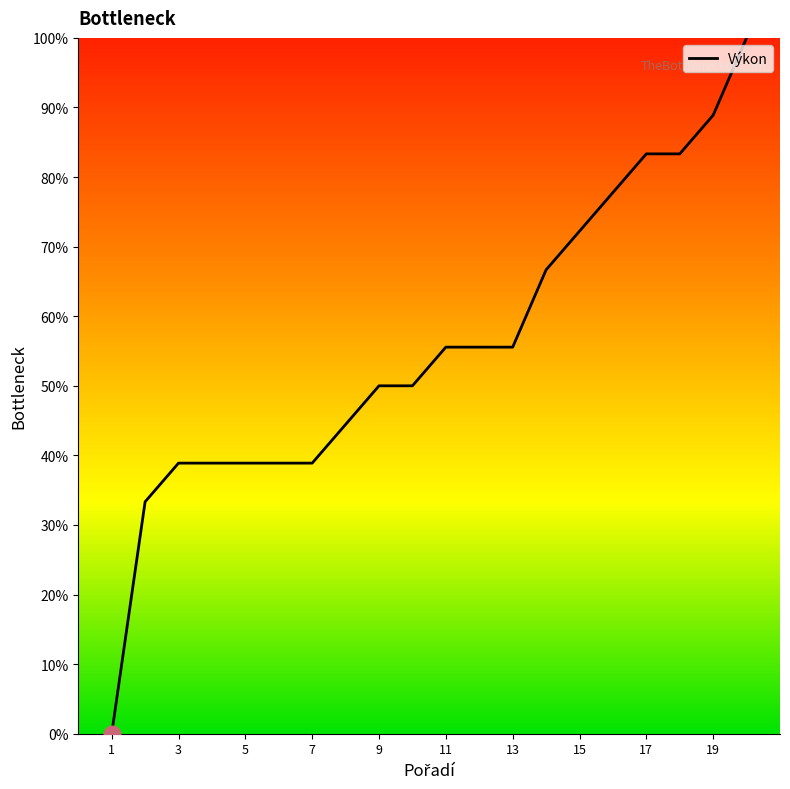

How many categories are shown in the chart?

20